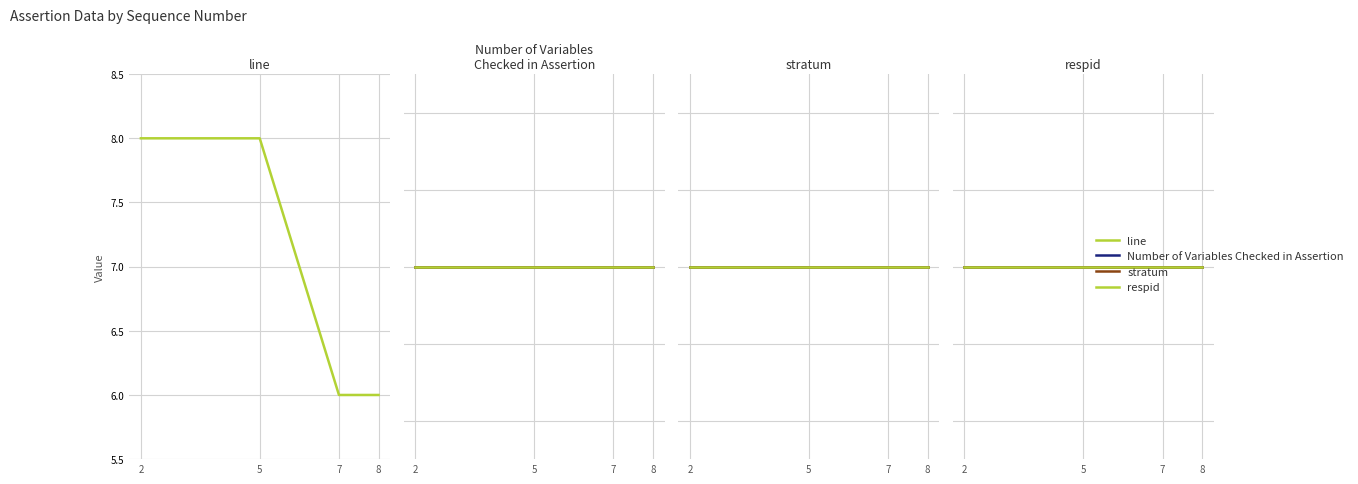

Which label corresponds to the largest value in the chart?

2